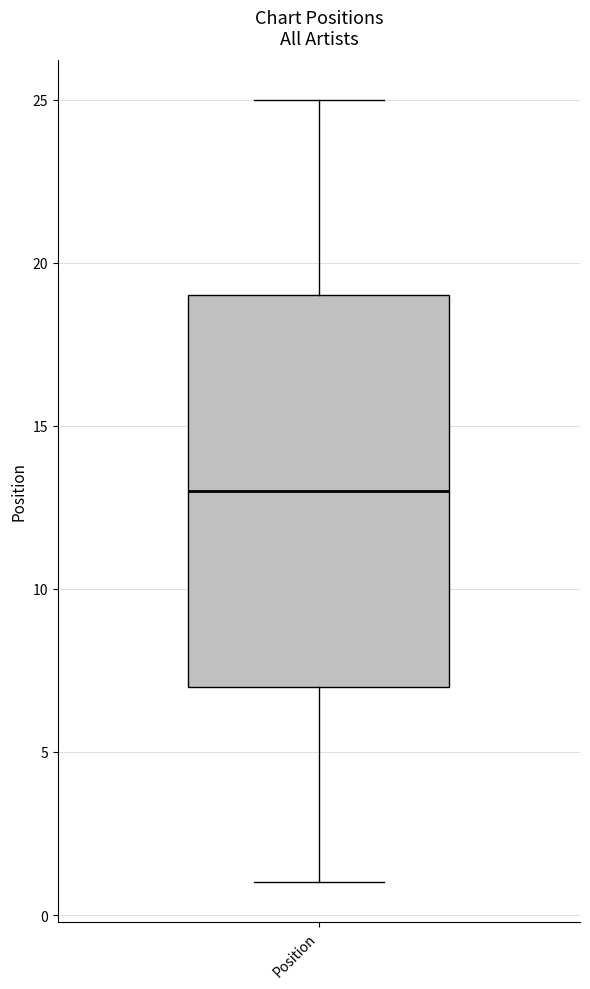

Read this box plot against the y-axis: the position of the median line, the range covered by the box, and the ends of both whiskers. The values are not printed on the chart, so give them approximately, as read against the axis.

median 13, box 7 to 19, whiskers 1 to 25